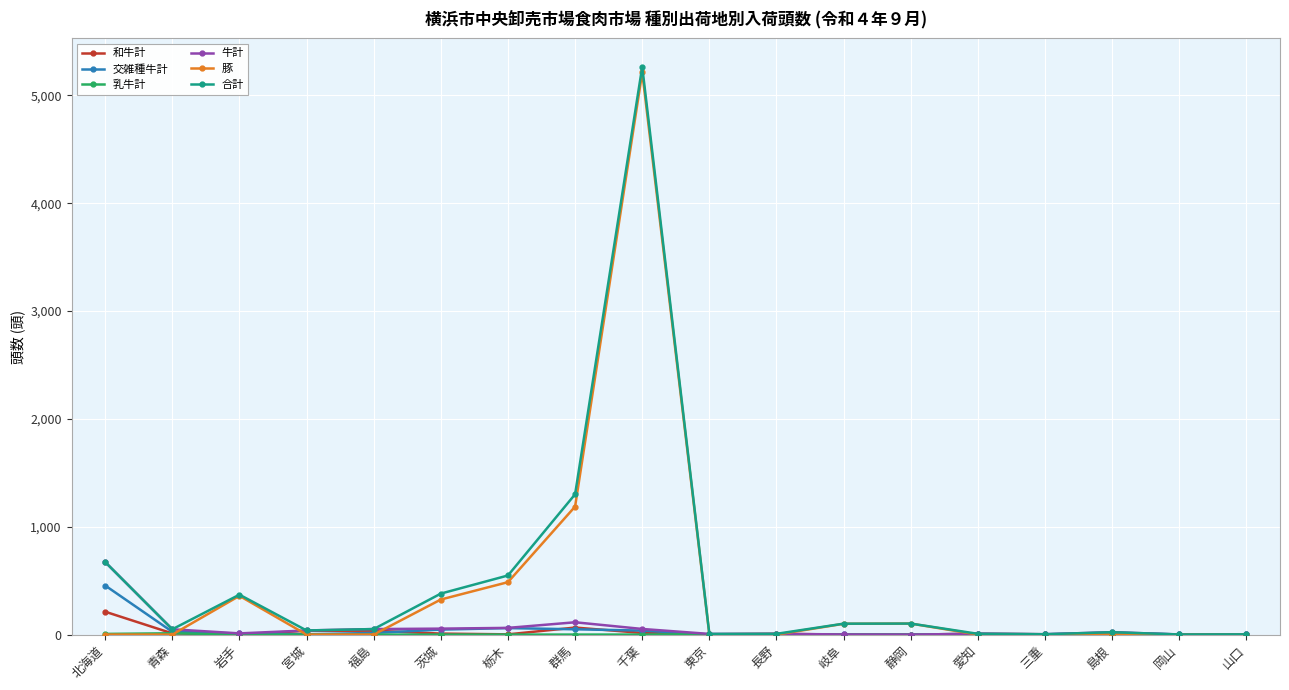

At which category is the sum across all series the highest?

千葉